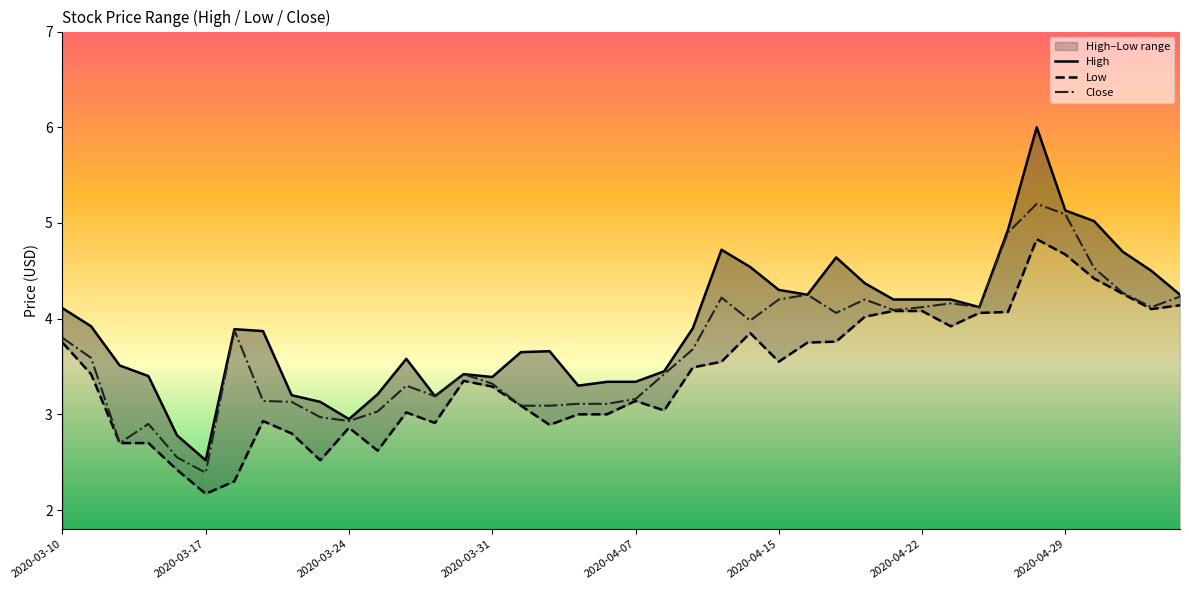

What is the lowest value of the Close series?

2.4